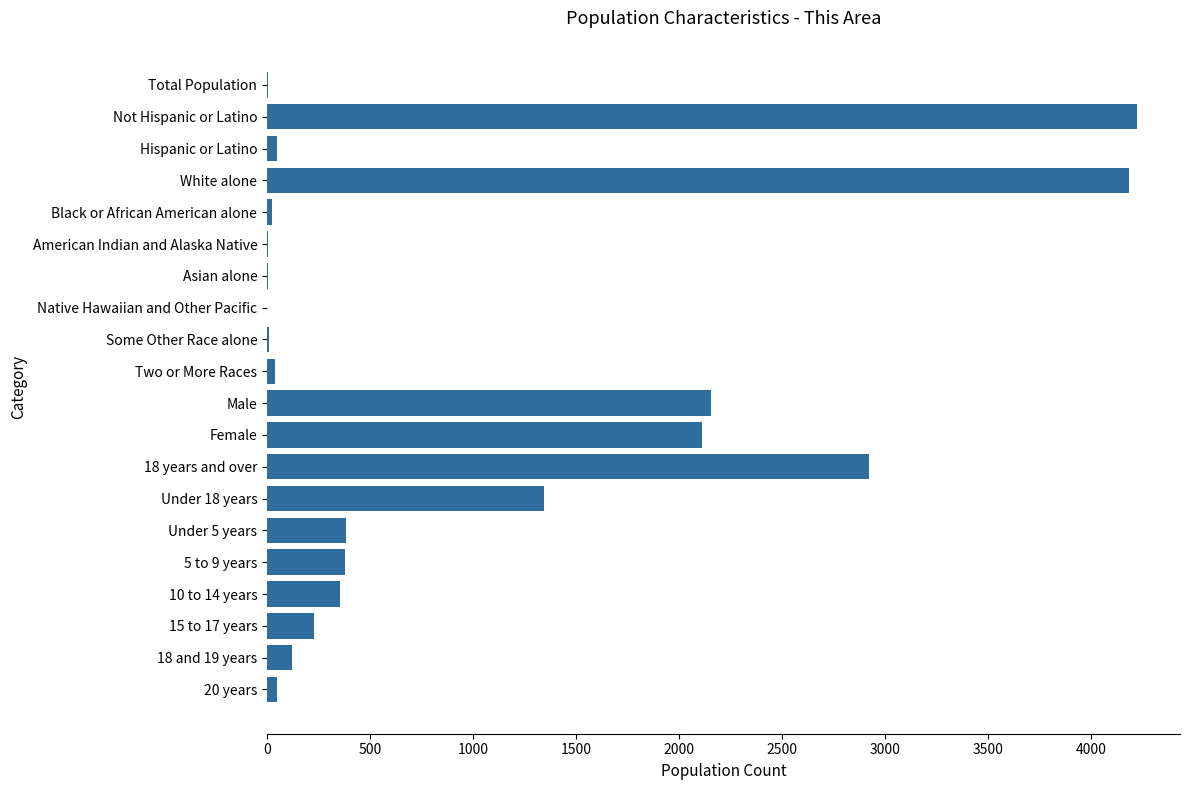

What is the maximum value shown in the chart?

4220